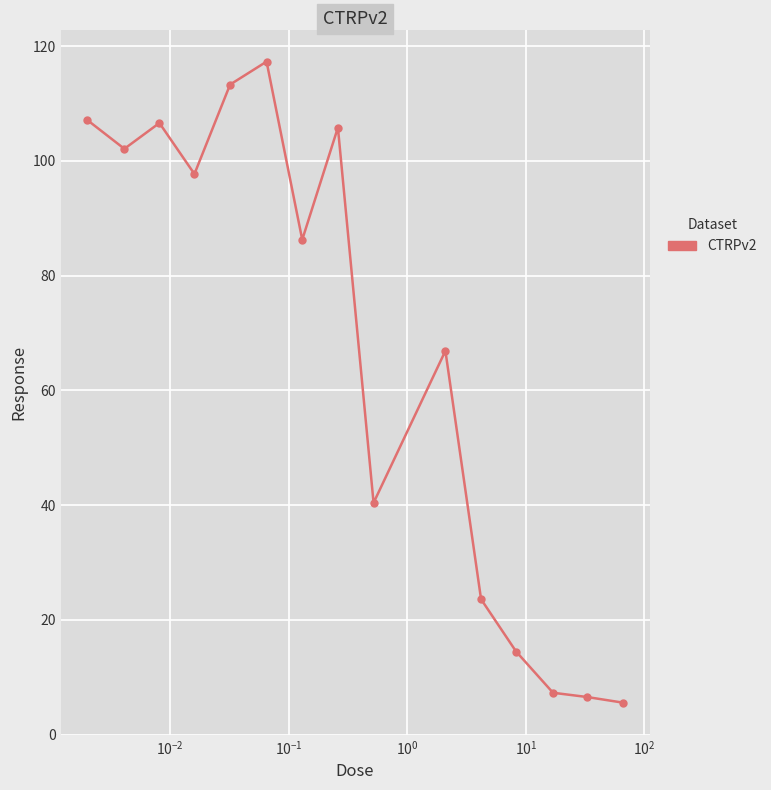

What is the smallest value displayed?

5.6